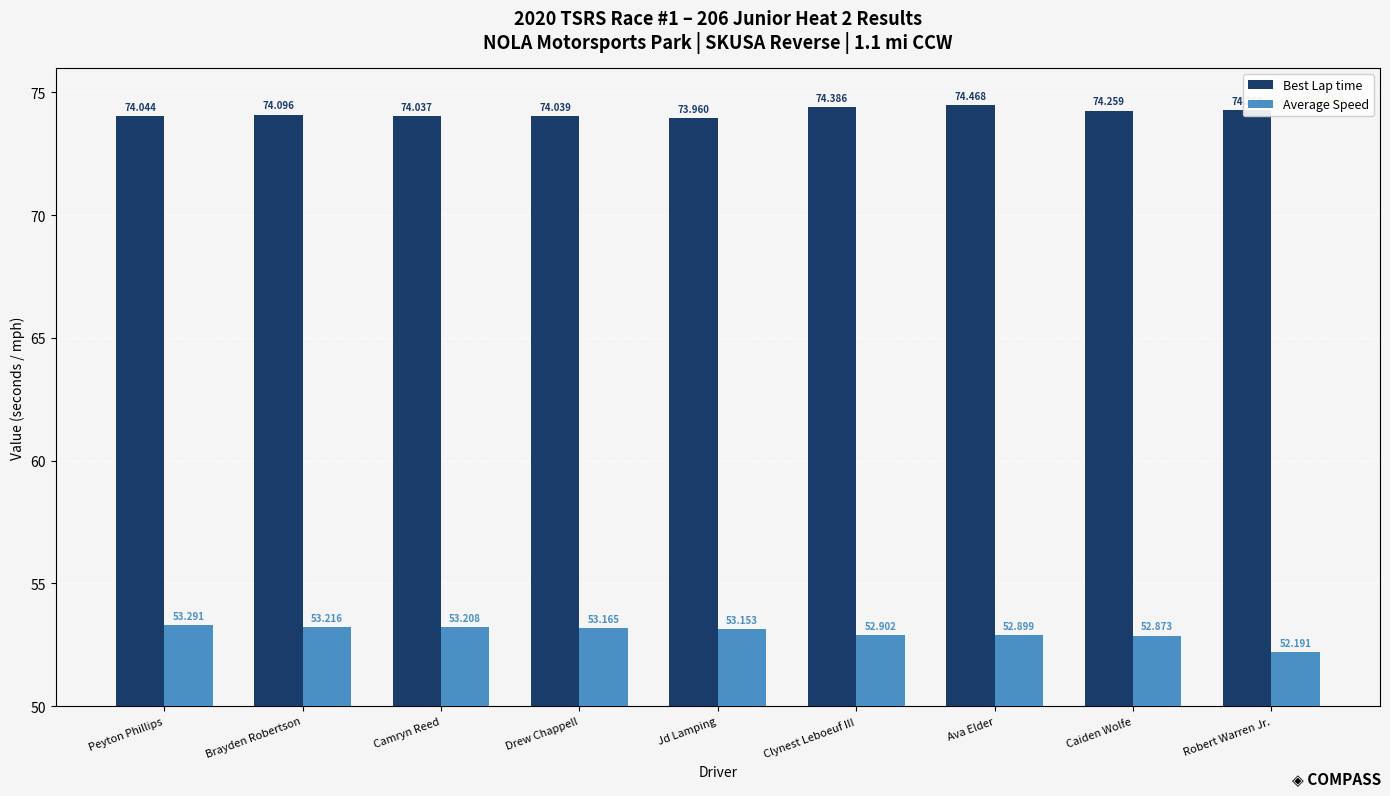

What is the spread (max minus min) of values at Camryn Reed?

20.8